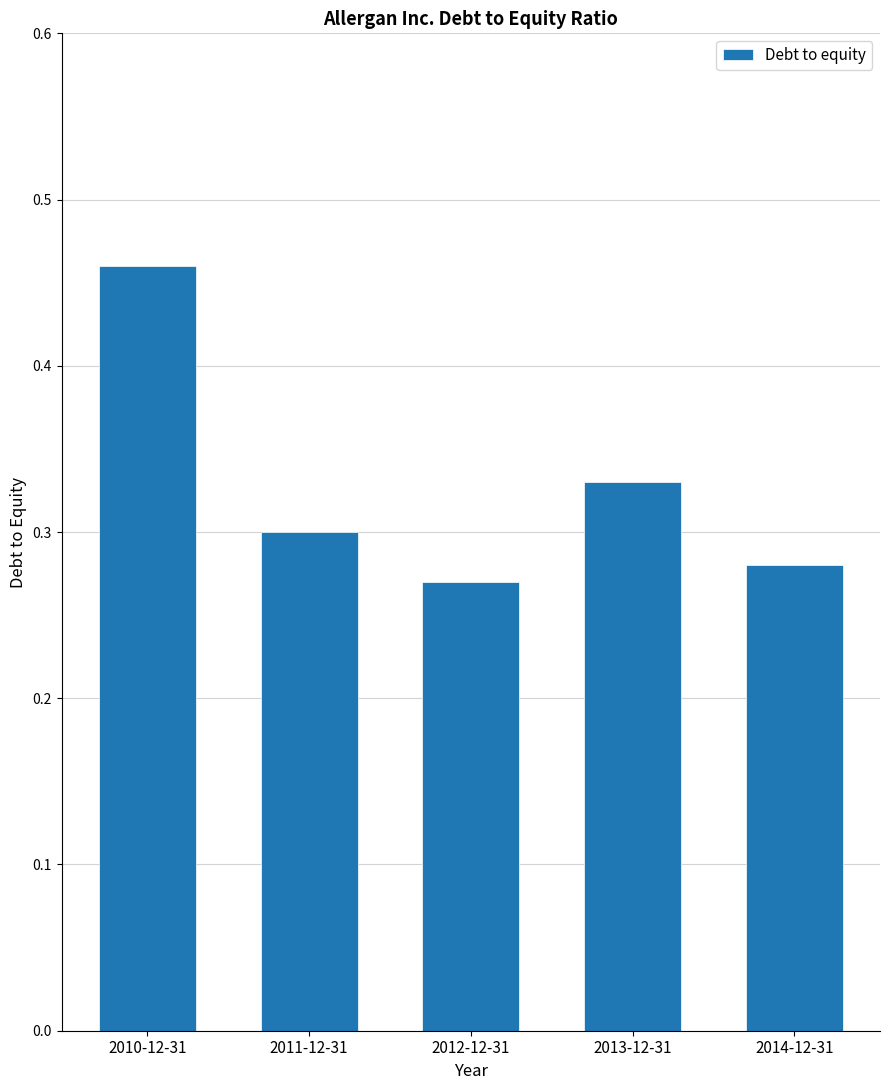

What is the sum of the values at 2014-12-31 and 2010-12-31?

0.7